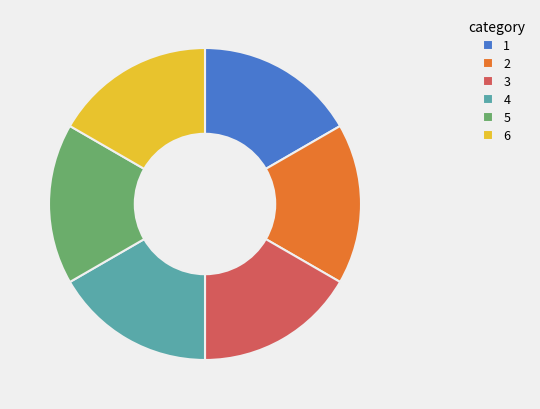

How many segments does this pie chart have?

6